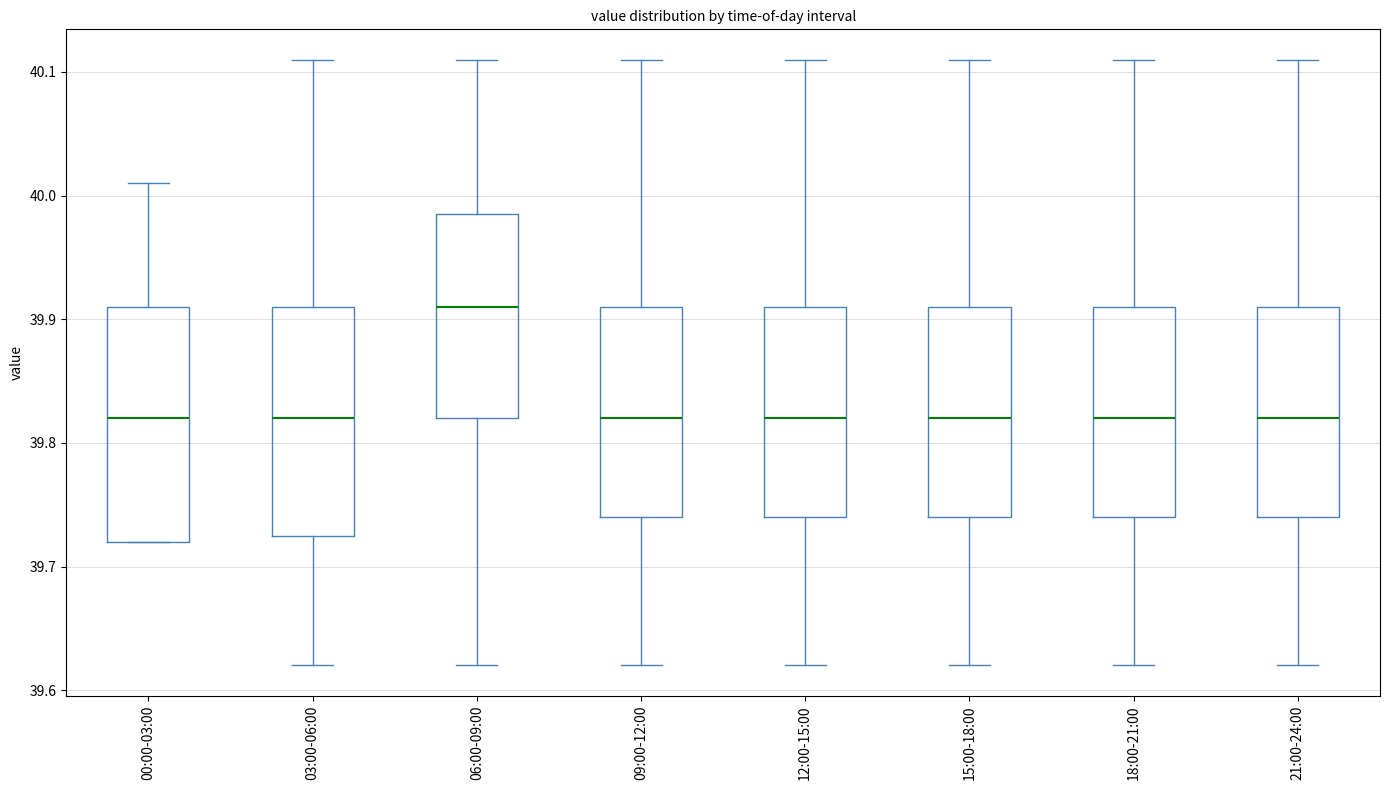

Reading left to right, read every box against the y-axis: the position of its median line, the range the box covers, and the ends of its whiskers. The values are not printed on the chart, so give them approximately, as read against the axis.

00:00-03:00: median 39.82, box 39.72 to 39.91, whiskers 39.72 to 40.01
03:00-06:00: median 39.82, box 39.73 to 39.91, whiskers 39.62 to 40.11
06:00-09:00: median 39.91, box 39.82 to 39.99, whiskers 39.62 to 40.11
09:00-12:00: median 39.82, box 39.74 to 39.91, whiskers 39.62 to 40.11
12:00-15:00: median 39.82, box 39.74 to 39.91, whiskers 39.62 to 40.11
15:00-18:00: median 39.82, box 39.74 to 39.91, whiskers 39.62 to 40.11
18:00-21:00: median 39.82, box 39.74 to 39.91, whiskers 39.62 to 40.11
21:00-24:00: median 39.82, box 39.74 to 39.91, whiskers 39.62 to 40.11